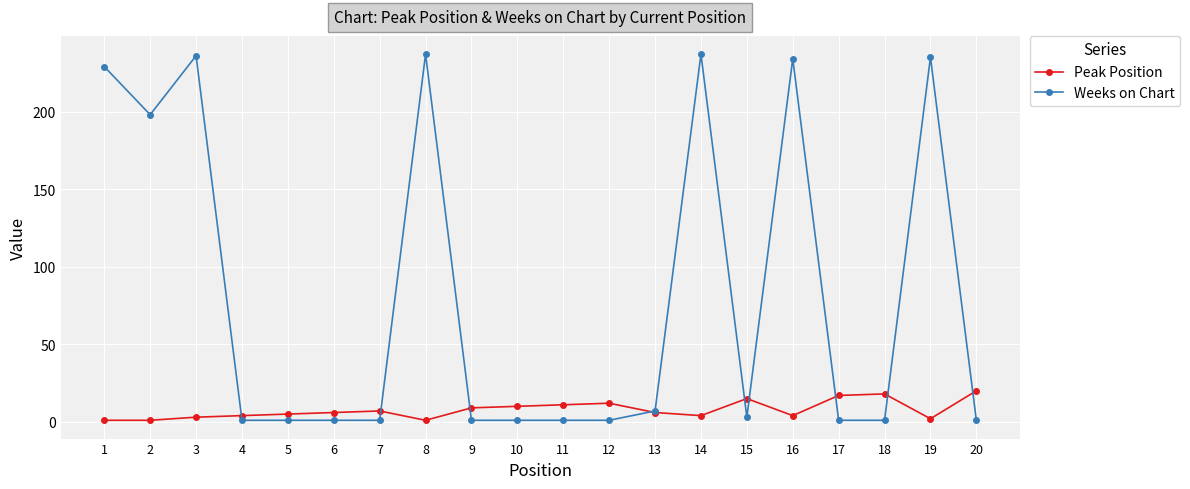

List the series in order of their overall mean, lowest first.

Peak Position, Weeks on Chart